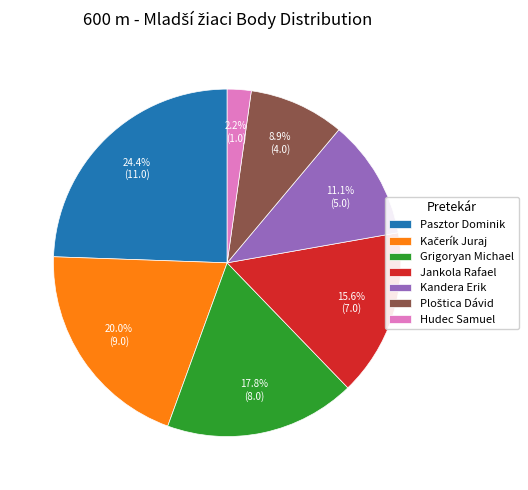

Between Jankola Rafael and Grigoryan Michael, which is larger?

Grigoryan Michael